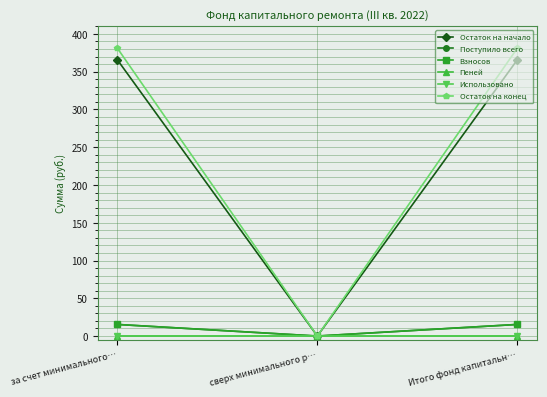

Does the chart have visible grid lines?

Yes